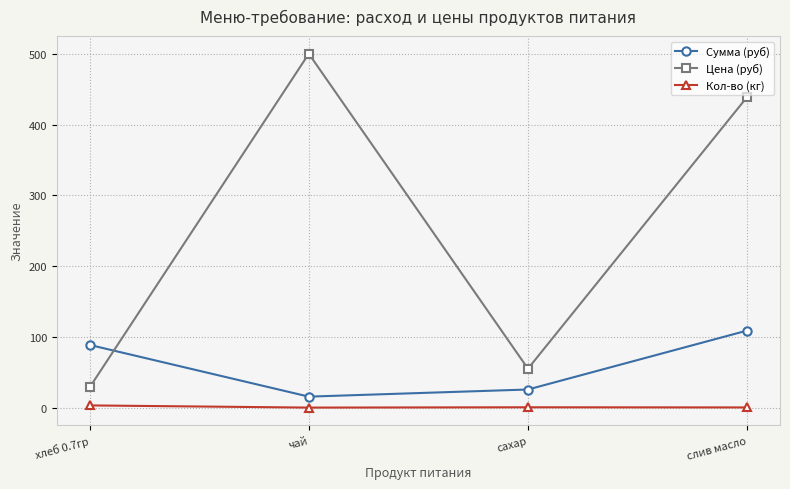

True or false: Кол-во (кг) and Сумма (руб) intersect in this chart.

False